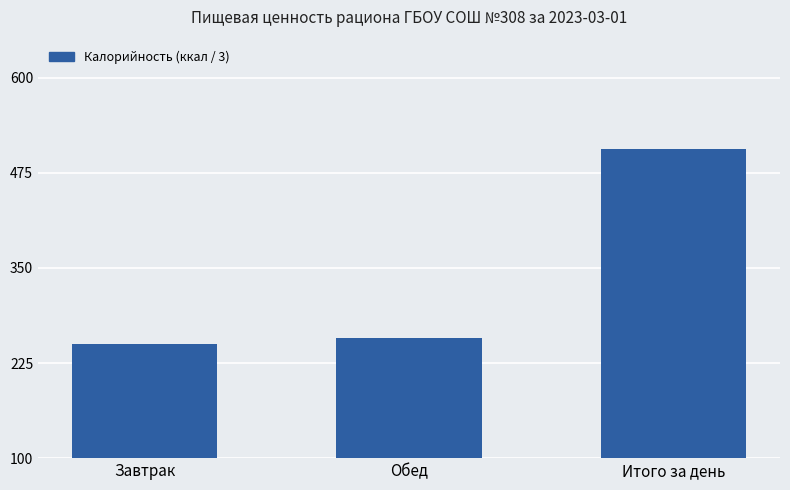

What is the sum of the values at Обед and Завтрак?

506.8